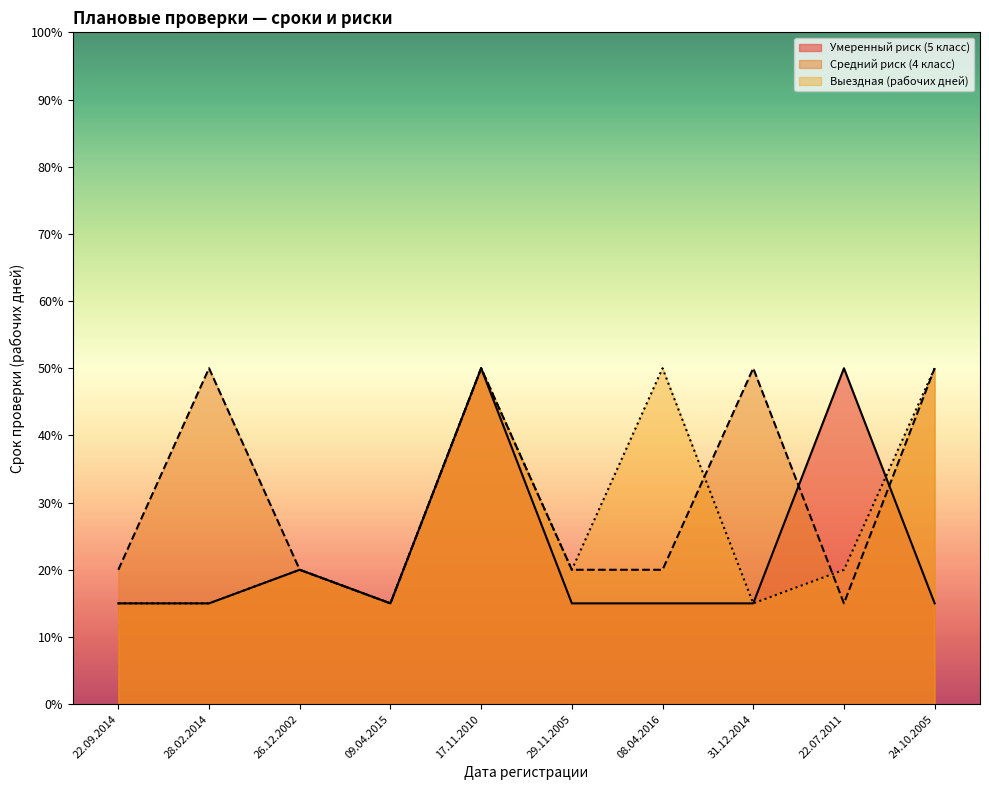

Does the chart have visible grid lines?

No